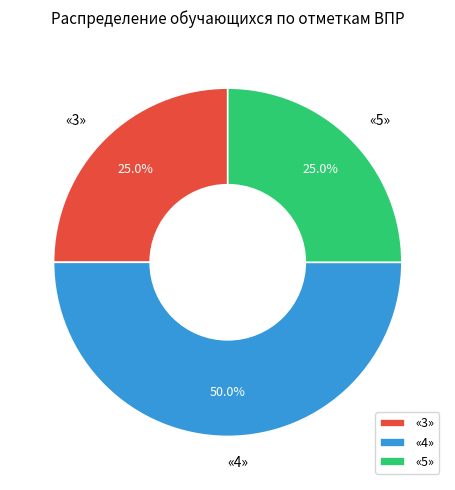

Approximately how many times larger is the value at «3» compared to «5»?

1.0